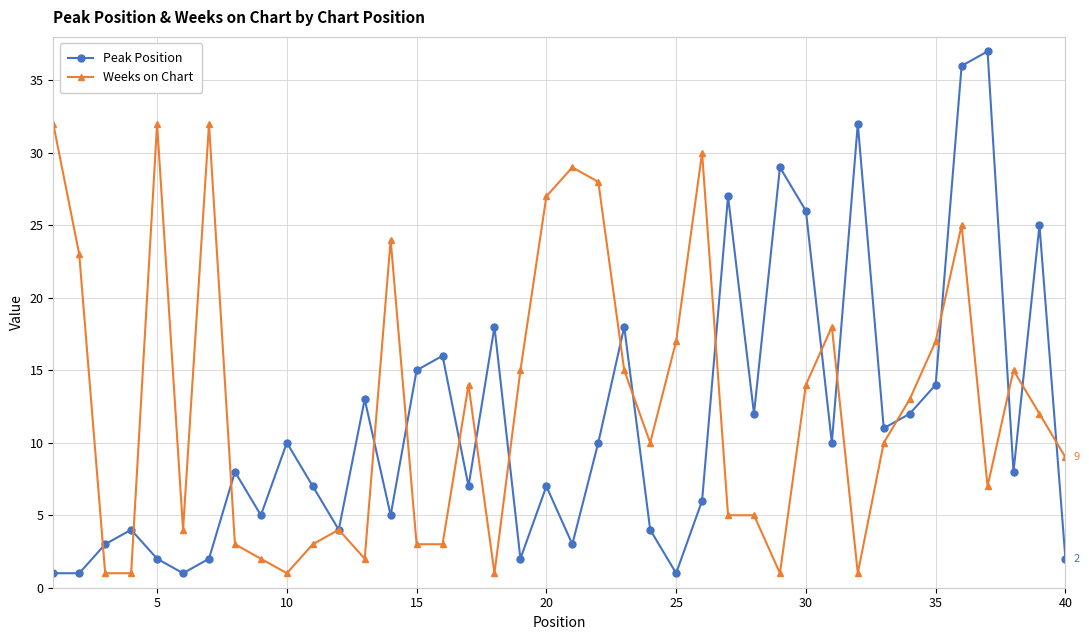

At how many categories does at least one series exceed 22?

16